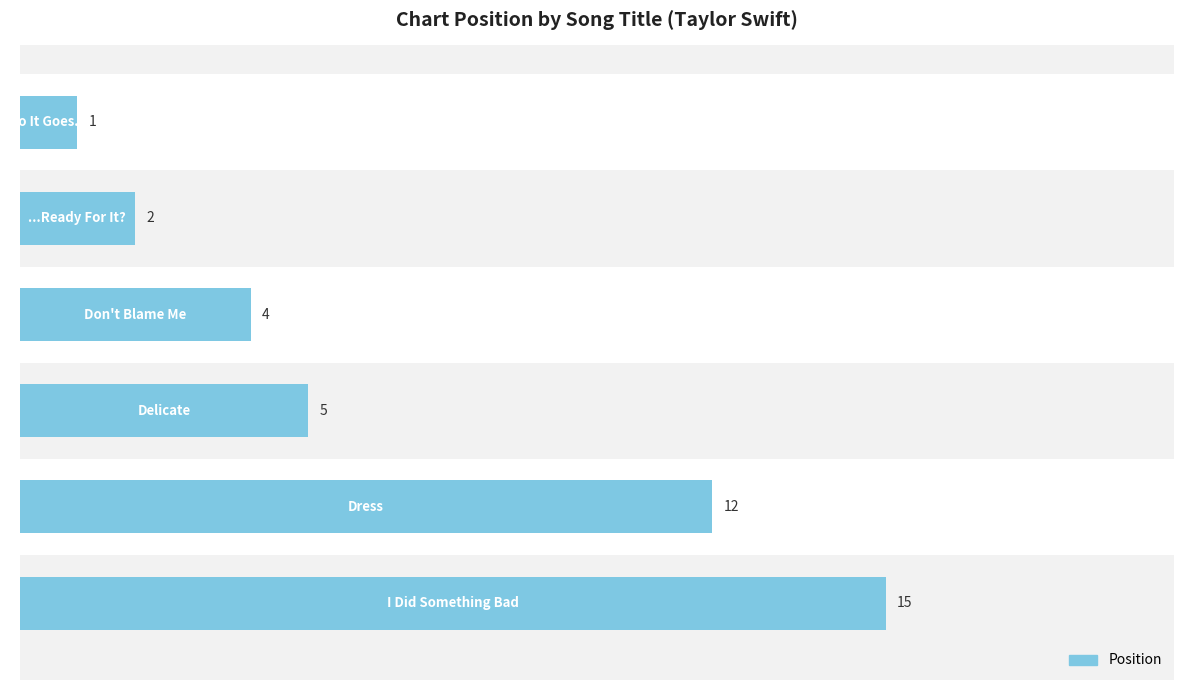

What is the difference between the second highest and minimum values?

11